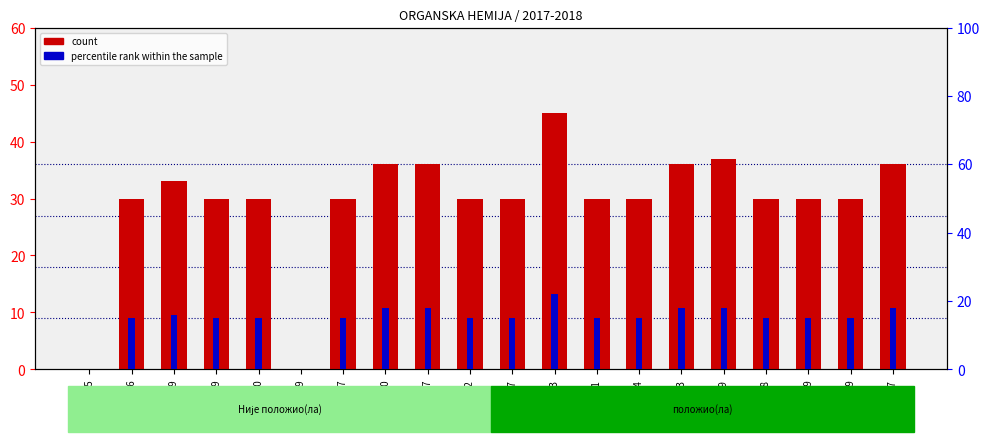

Reading left to right, transcribe all the data shown in this chart.

count: 0	30	33	30	30	0	30	36	36	30	30	45	30	30	36	37	30	30	30	36
percentile rank within the sample: 0	15	16	15	15	0	15	18	18	15	15	22	15	15	18	18	15	15	15	18